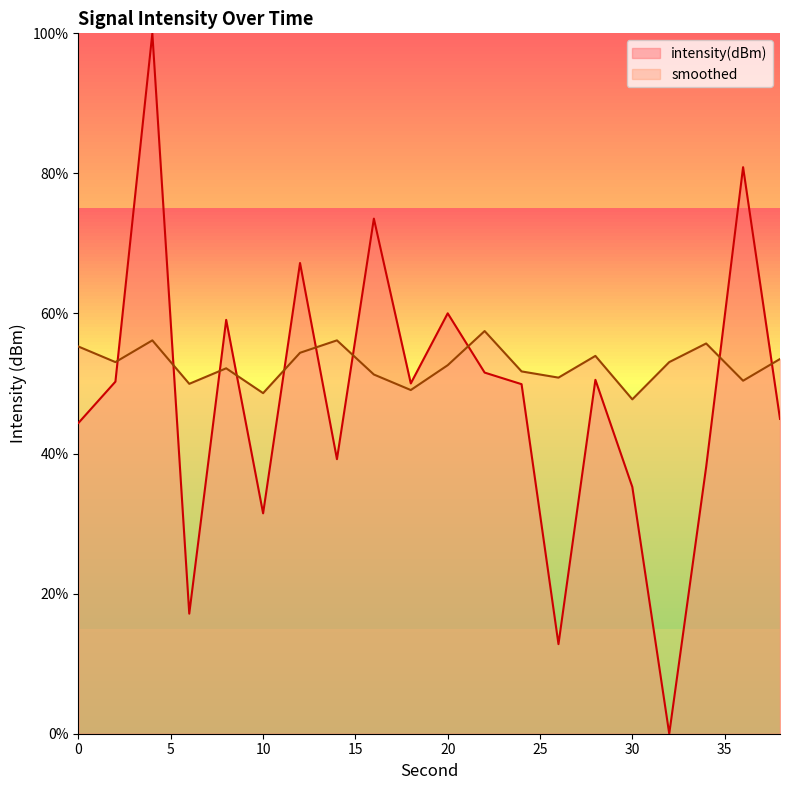

Which series has the widest spread of values?

intensity(dBm)